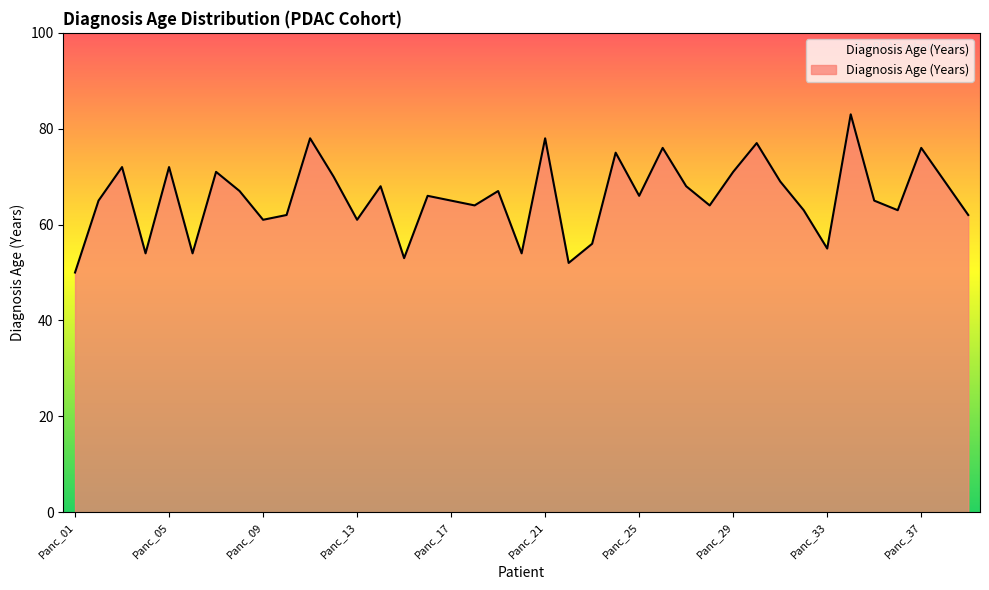

What is the greatest value displayed?

83